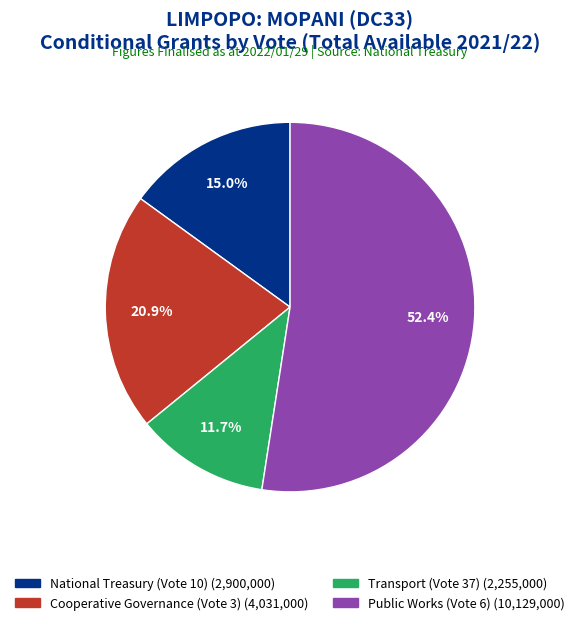

Is there any slice that represents more than half of the pie?

Yes